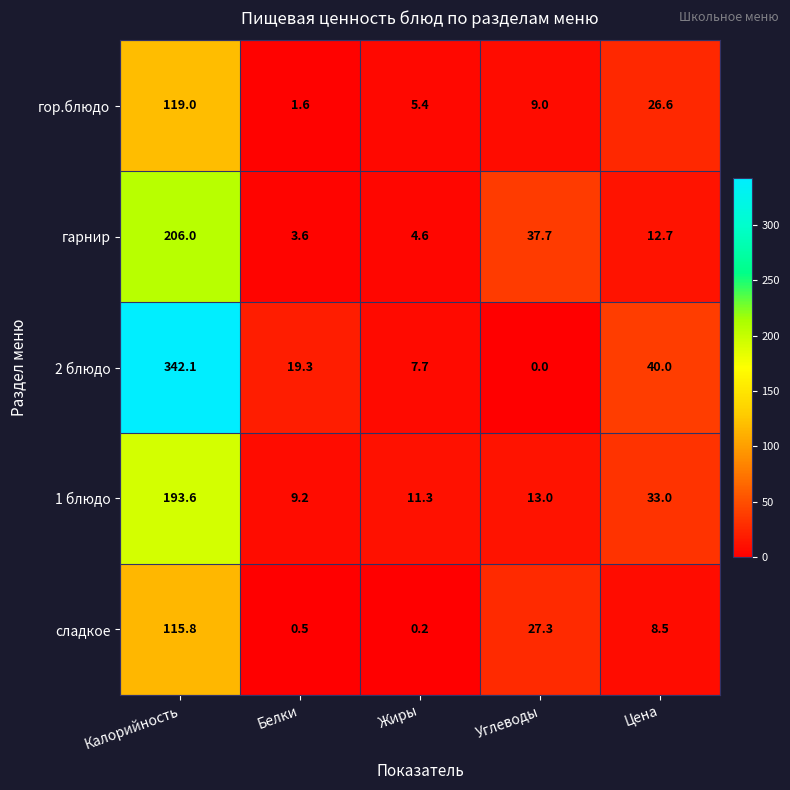

What is the average value of the 1 блюдо series?

52.0